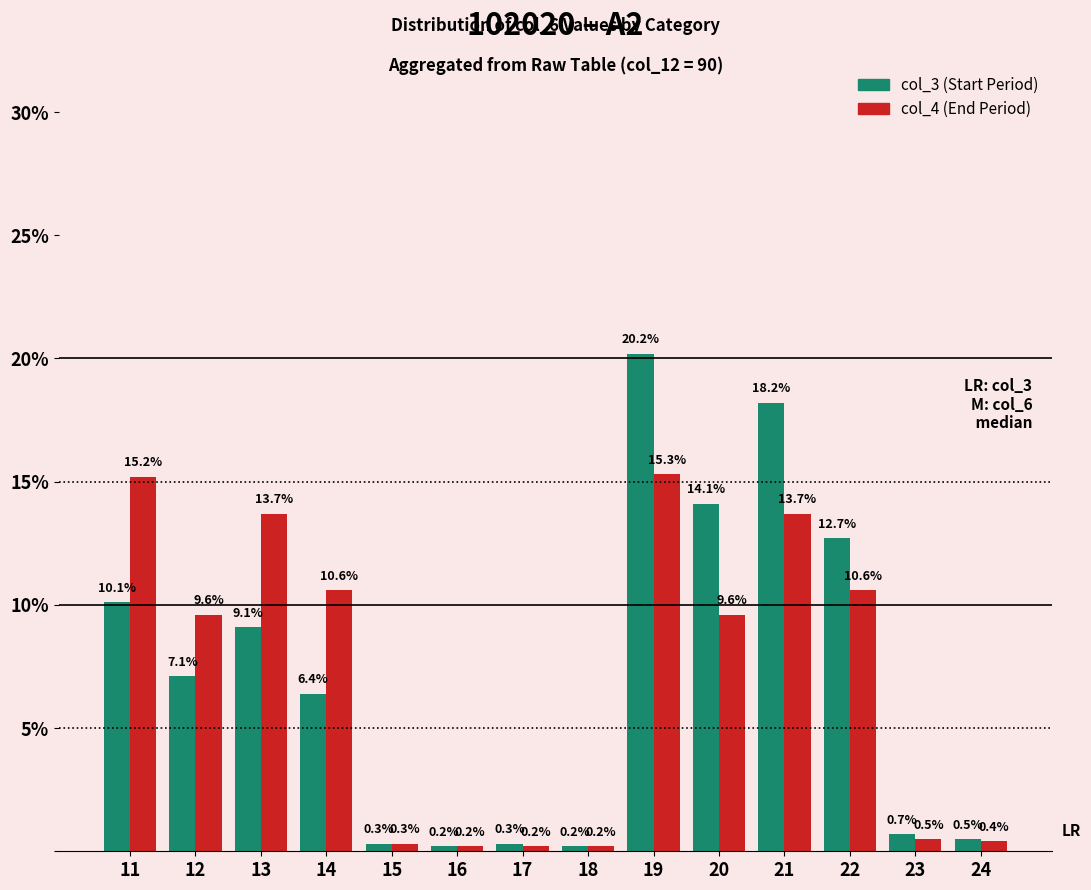

Which series has the widest spread of values?

col_3 (Start Period)